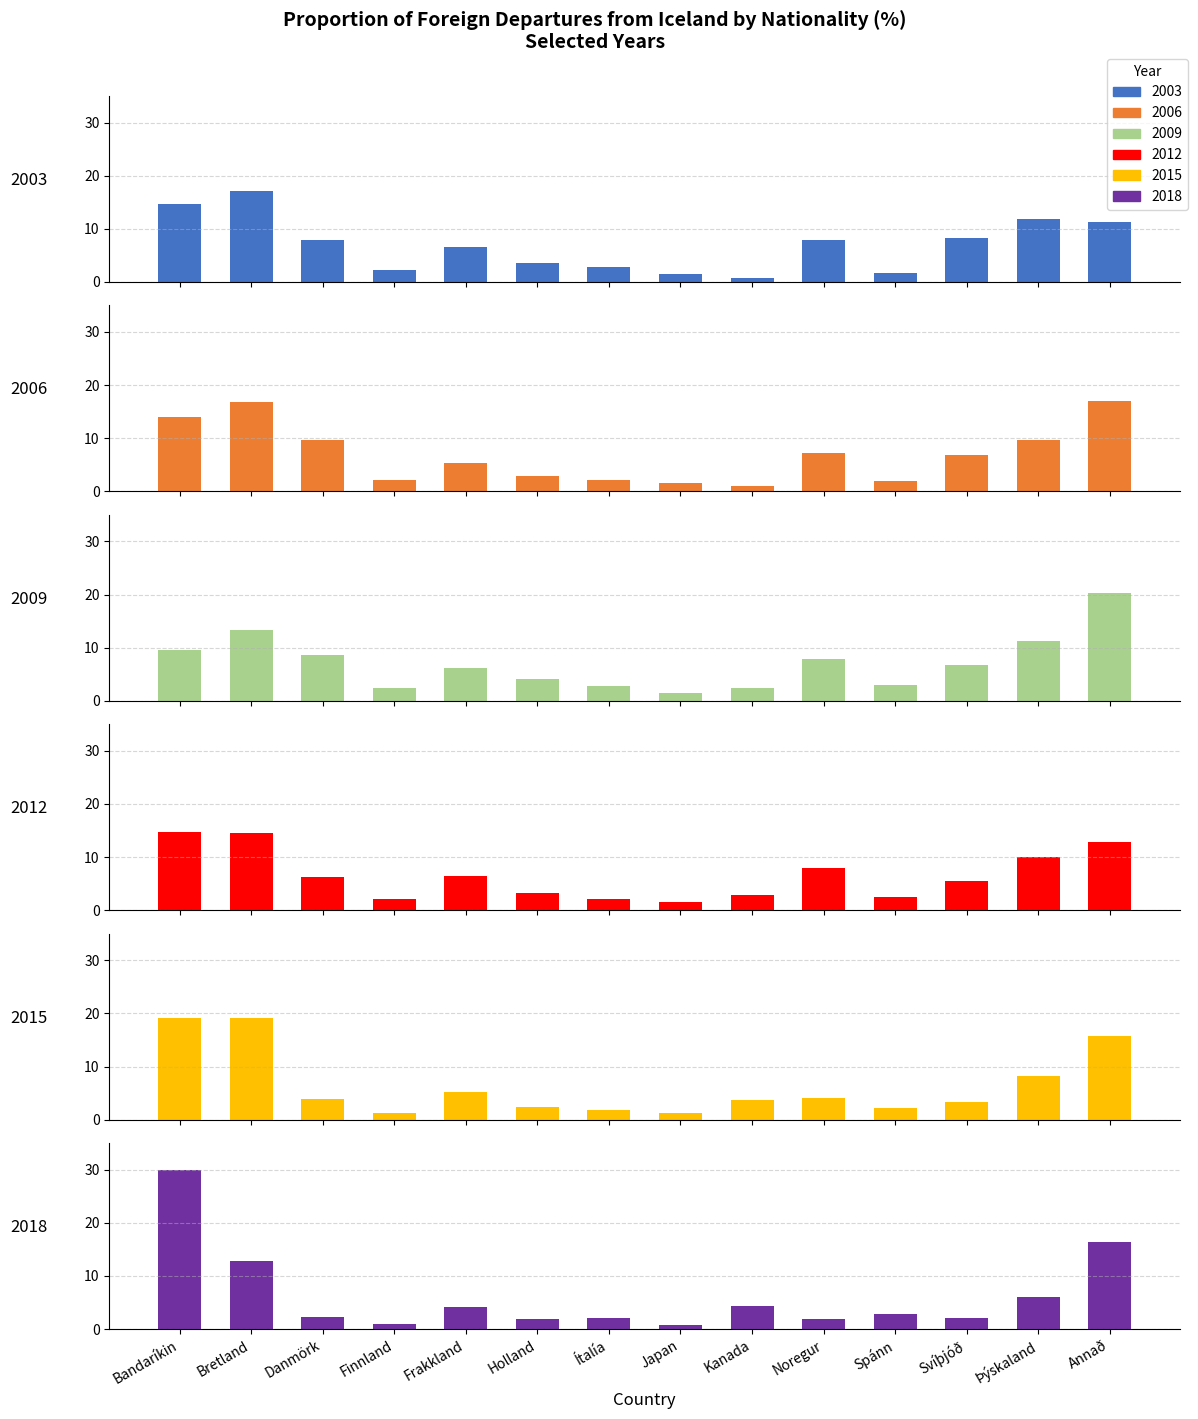

Are the bars horizontal?

No